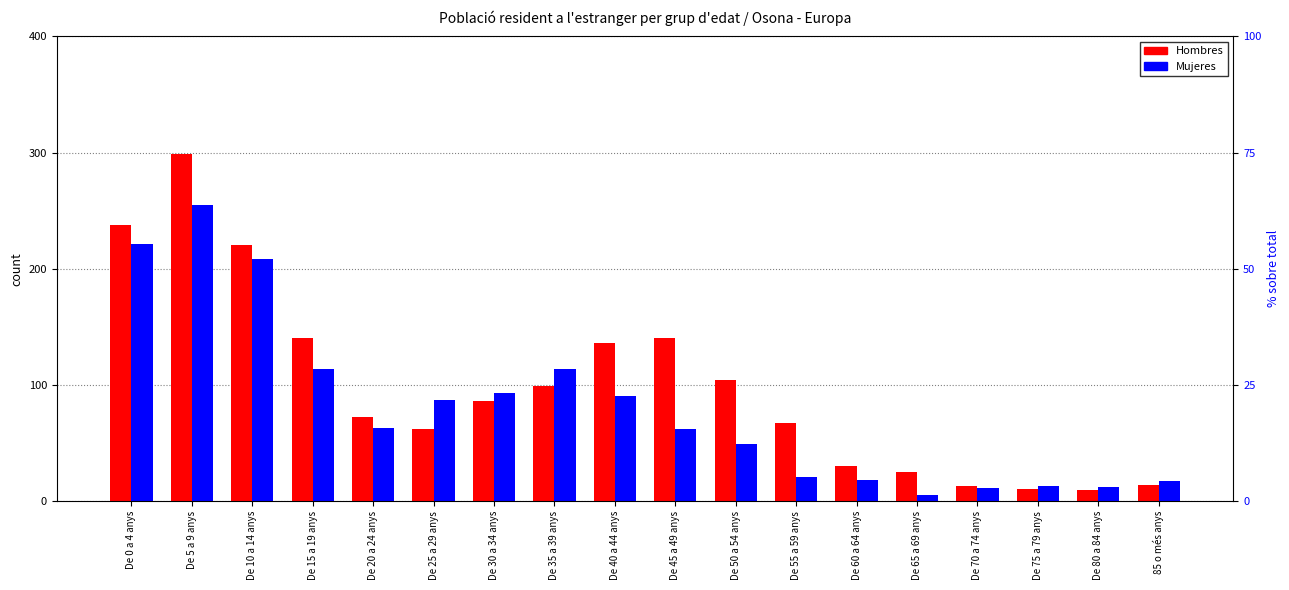

How many data points in Hombres are above 86?

8